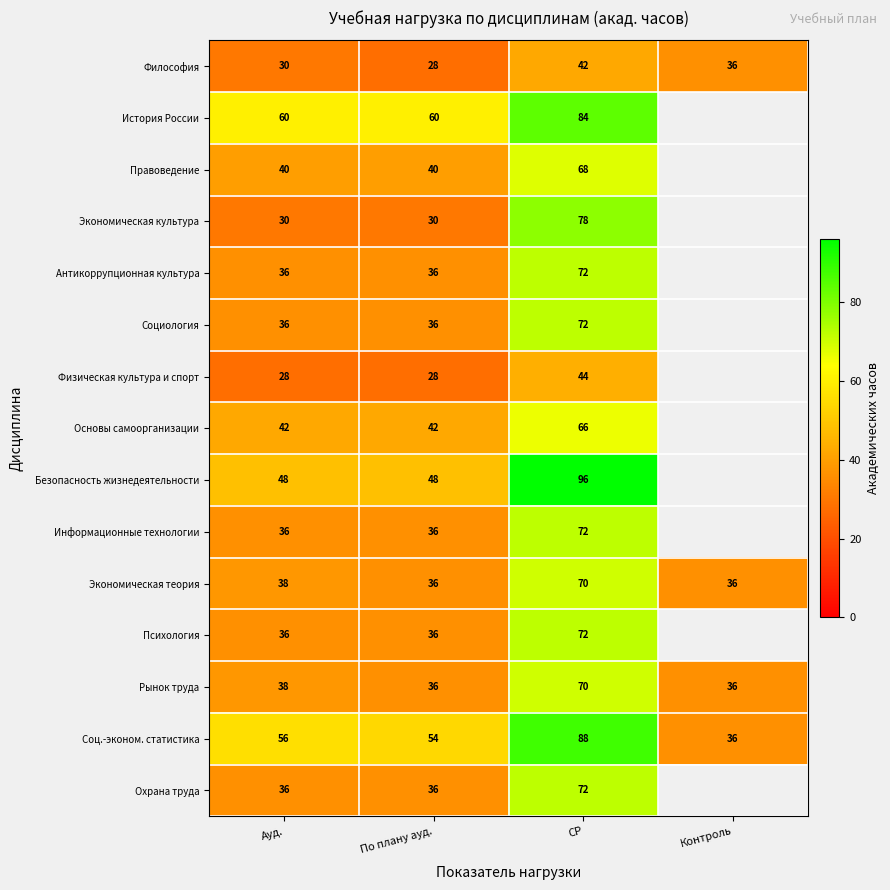

At which category does the chart reach its peak across all series?

СР